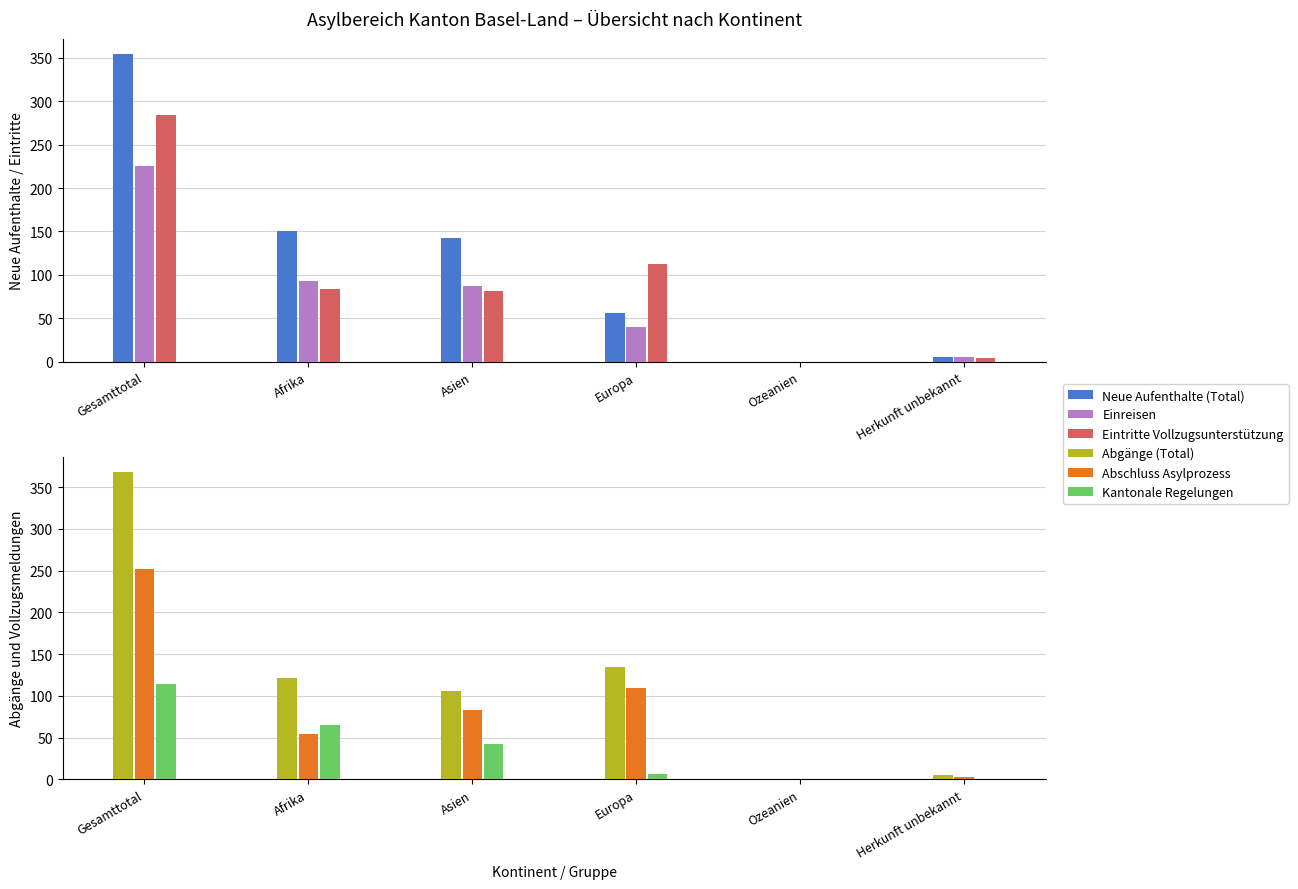

What is the difference between the maximum and minimum values in the Eintritte Vollzugsunterstützung series?

284